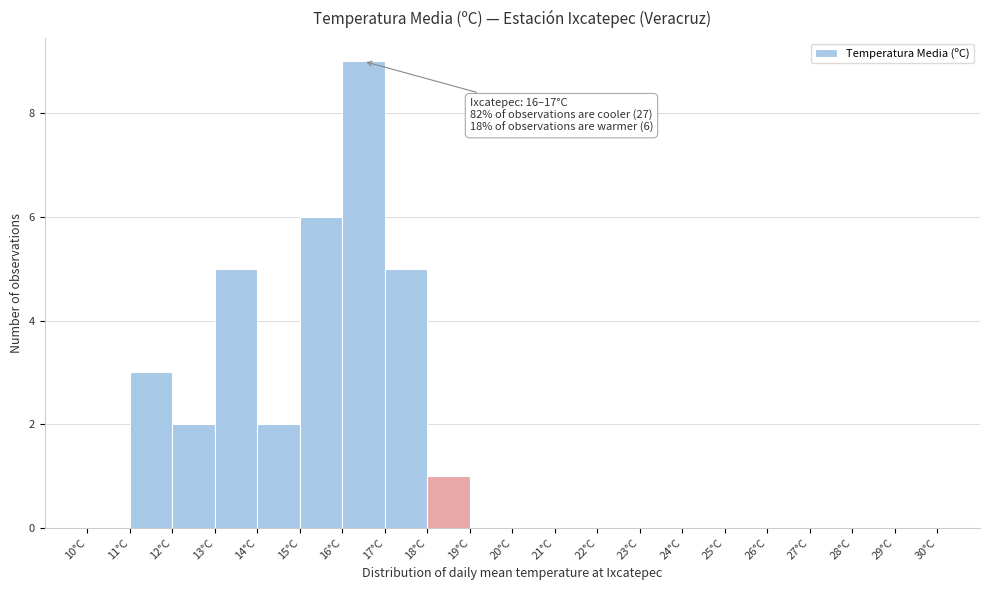

Over which range of the x-axis is the bar tallest?

16 to 17